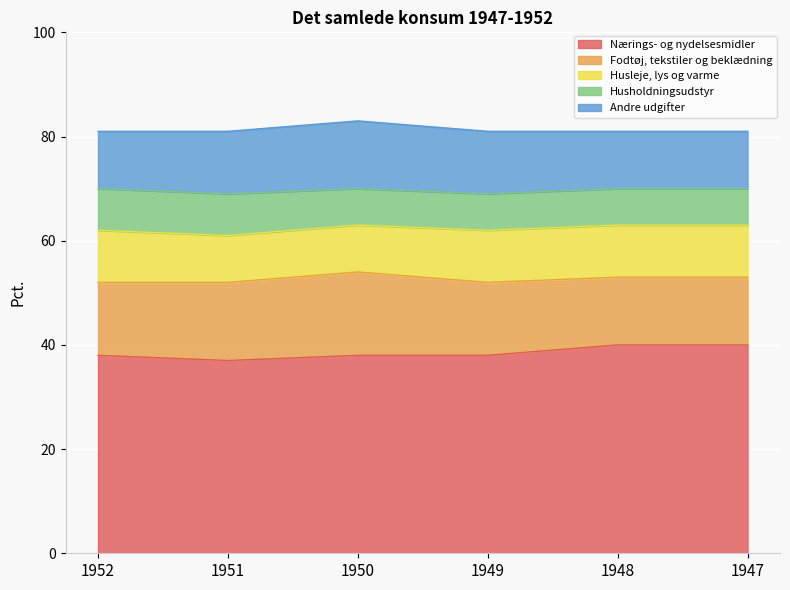

At which label is Andre udgifter closest to 12?

1951